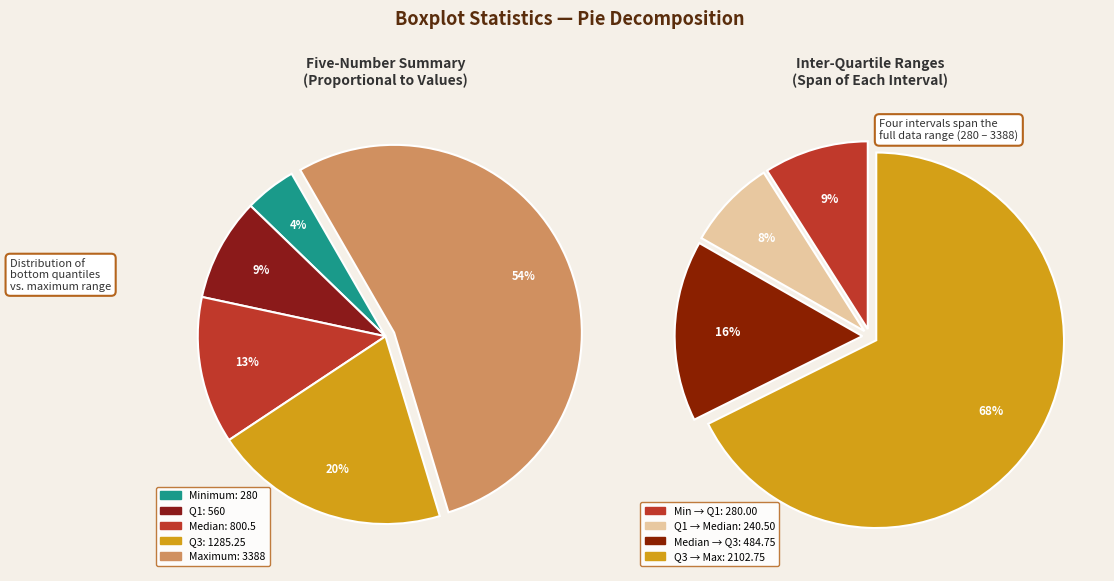

What percentage is the Q1-low slice, to the nearest percent?

8%